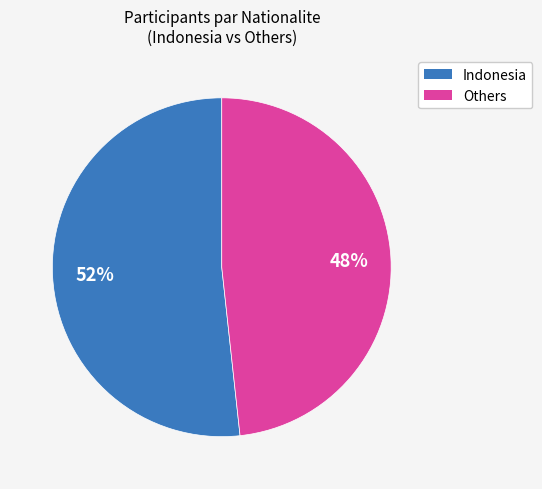

To the nearest percent, what is the average slice percentage?

50%